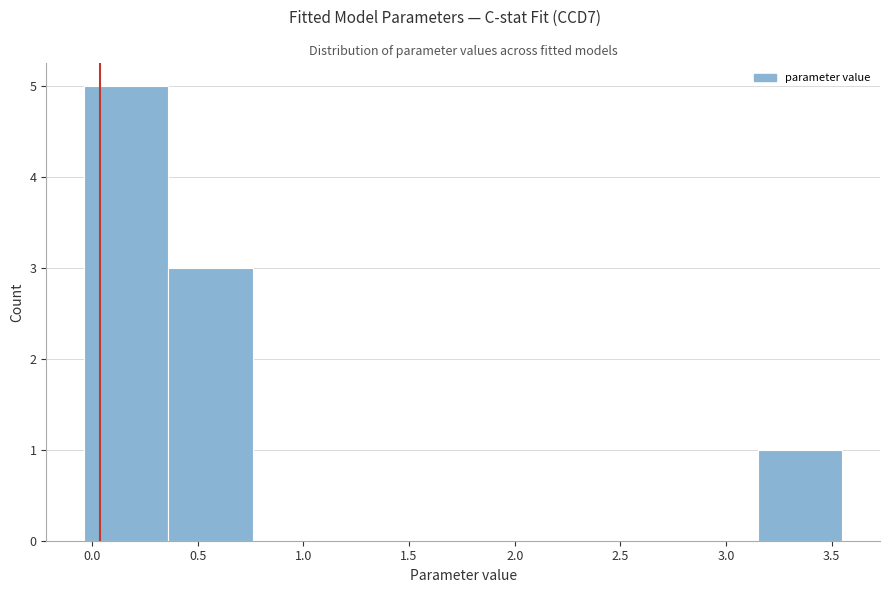

Reading left to right, transcribe this chart: for each bar, give the range it covers on the x-axis and its height. Neither the bar edges nor the heights are printed on the chart, so give them approximately, as read against the axes.

-0.05 to 0.35: 5
0.35 to 0.75: 3
0.75 to 1.15: 0
1.15 to 1.55: 0
1.55 to 1.95: 0
1.95 to 2.35: 0
2.35 to 2.75: 0
2.75 to 3.15: 0
3.15 to 3.55: 1